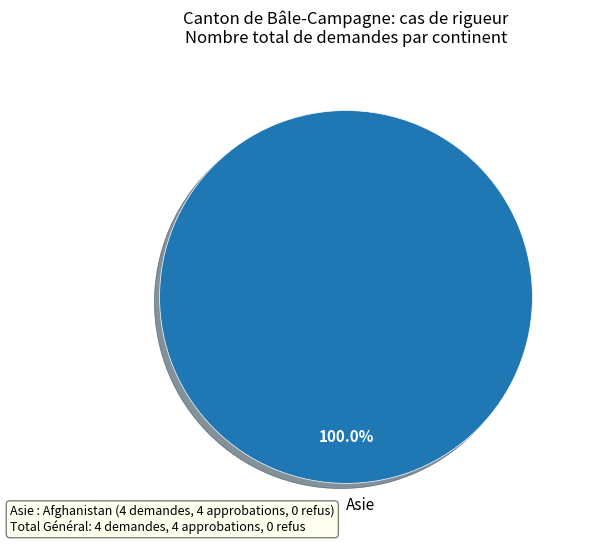

To the nearest percent, what portion does Asie represent?

100%